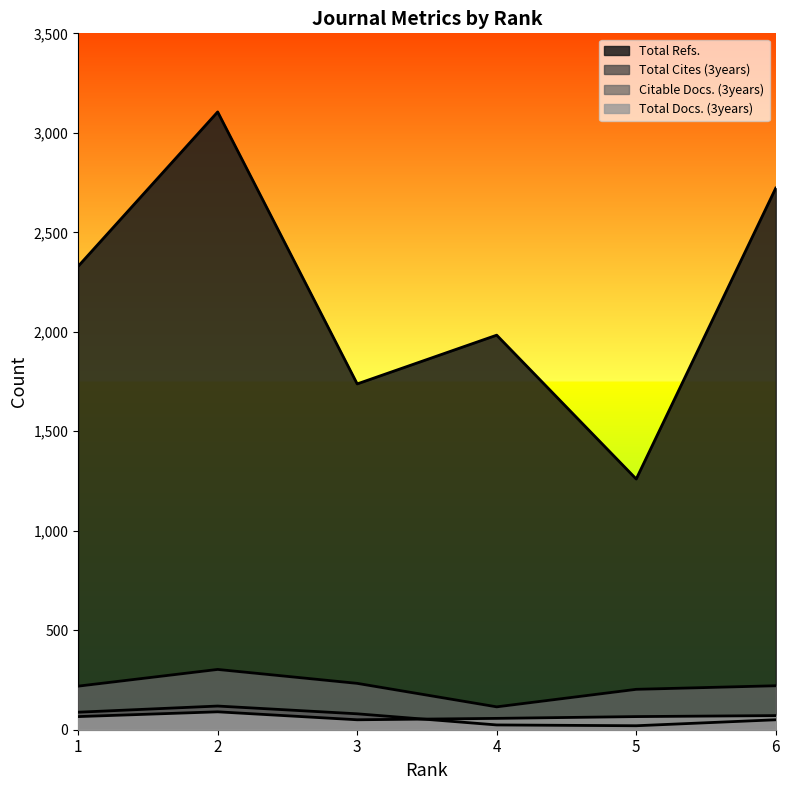

Which category has the lowest value across all series?

5